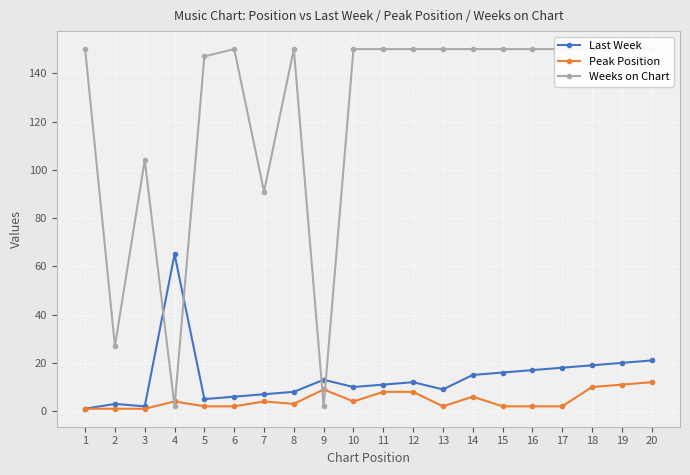

Reading left to right, transcribe all the data shown in this chart.

Last Week: 1=1	2=3	3=2	4=65	5=5	6=6	7=7	8=8	9=13	10=10	11=11	12=12	13=9	14=15	15=16	16=17	17=18	18=19	19=20	20=21
Peak Position: 1=1	2=1	3=1	4=4	5=2	6=2	7=4	8=3	9=9	10=4	11=8	12=8	13=2	14=6	15=2	16=2	17=2	18=10	19=11	20=12
Weeks on Chart: 1=150	2=27	3=104	4=2	5=147	6=150	7=91	8=150	9=2	10=150	11=150	12=150	13=150	14=150	15=150	16=150	17=150	18=150	19=150	20=150